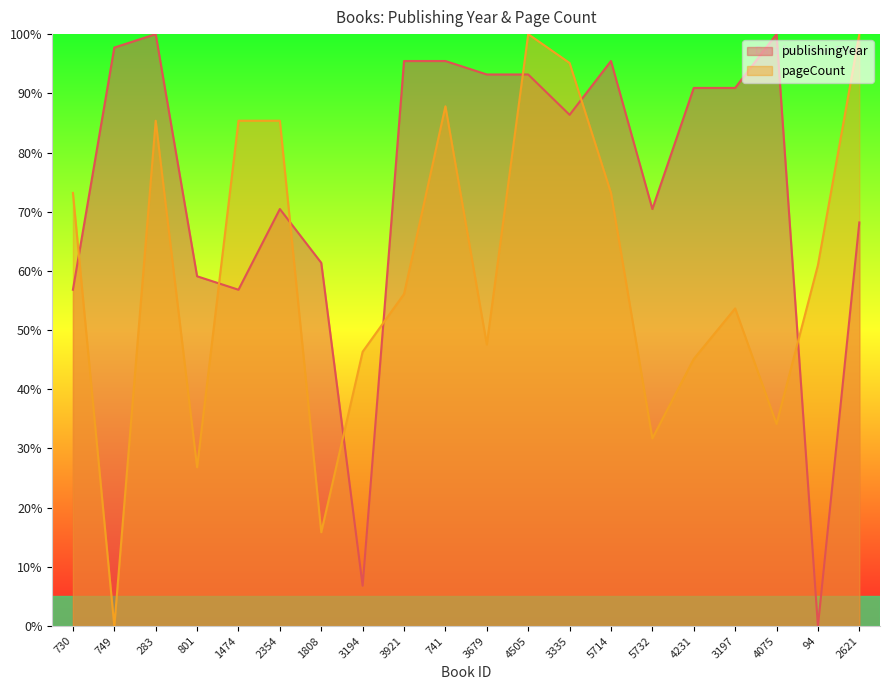

Reading right to left, transcribe all the data shown in this chart.

publishingYear: 68.2	0.0	100.0	90.9	90.9	70.5	95.5	86.4	93.2	93.2	95.5	95.5	6.8	61.4	70.5	56.8	59.1	100.0	97.7	56.8
pageCount: 100.0	61.0	34.1	53.7	45.1	31.7	73.2	95.1	100.0	47.6	87.8	56.1	46.3	15.9	85.4	85.4	26.8	85.4	0.0	73.2